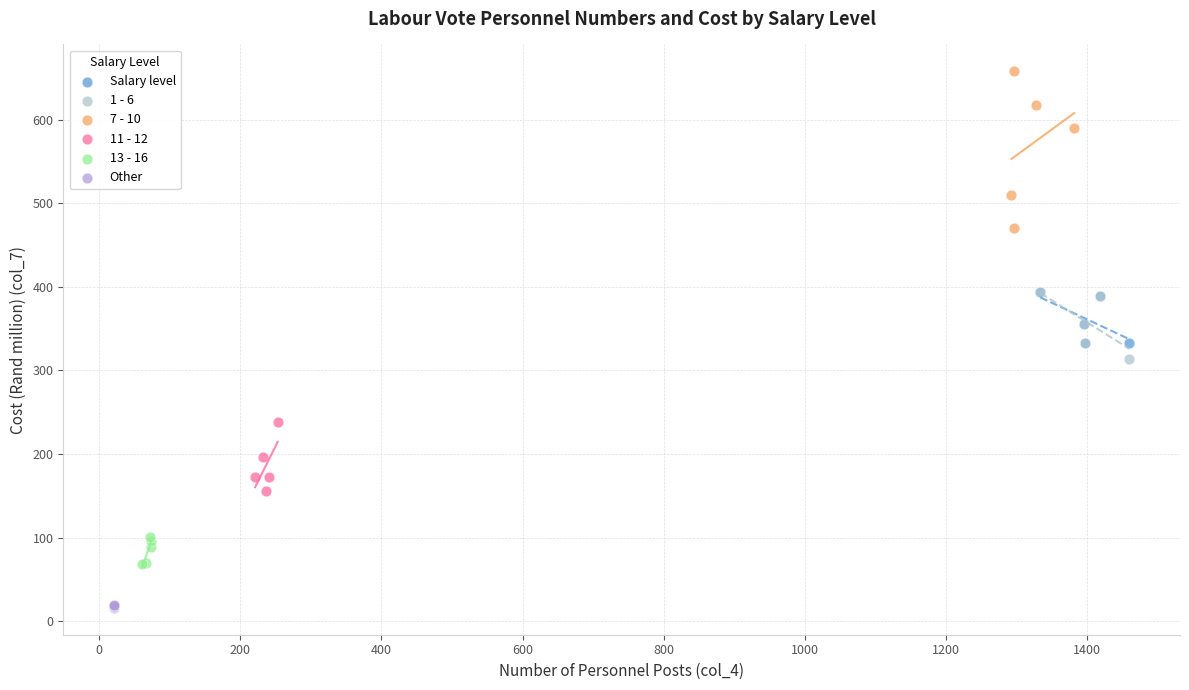

Which series reaches the maximum Y coordinate?

7 - 10